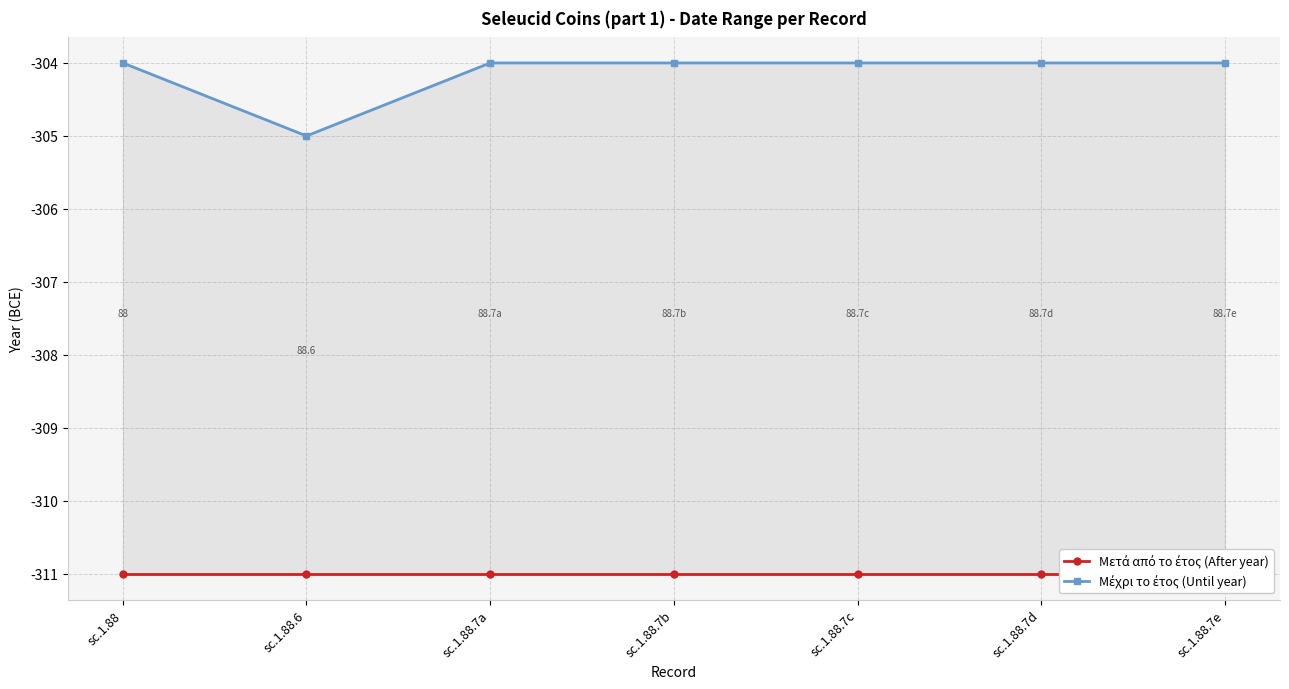

The value of Μέχρι το έτος (Until year) at sc.1.88 is -304. True or false?

True